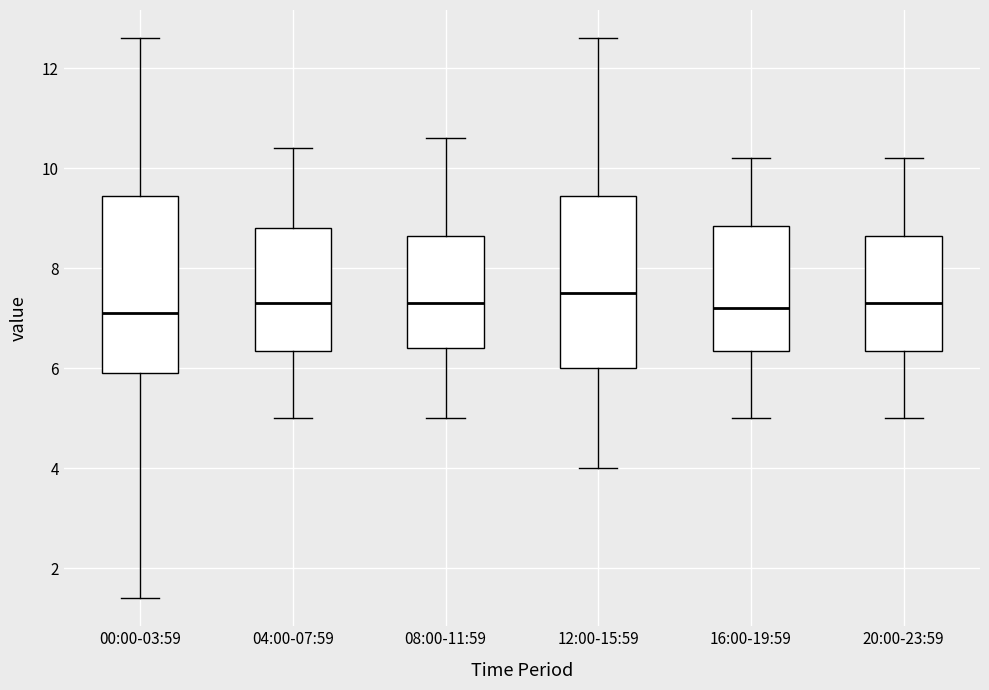

Reading left to right, read every box against the y-axis: the position of its median line, the range the box covers, and the ends of its whiskers. The values are not printed on the chart, so give them approximately, as read against the axis.

00:00-03:59: median 7.2, box 6.0 to 9.4, whiskers 1.4 to 12.6
04:00-07:59: median 7.4, box 6.4 to 8.8, whiskers 5.0 to 10.4
08:00-11:59: median 7.4, box 6.4 to 8.6, whiskers 5.0 to 10.6
12:00-15:59: median 7.6, box 6.0 to 9.4, whiskers 4.0 to 12.6
16:00-19:59: median 7.2, box 6.4 to 8.8, whiskers 5.0 to 10.2
20:00-23:59: median 7.4, box 6.4 to 8.6, whiskers 5.0 to 10.2